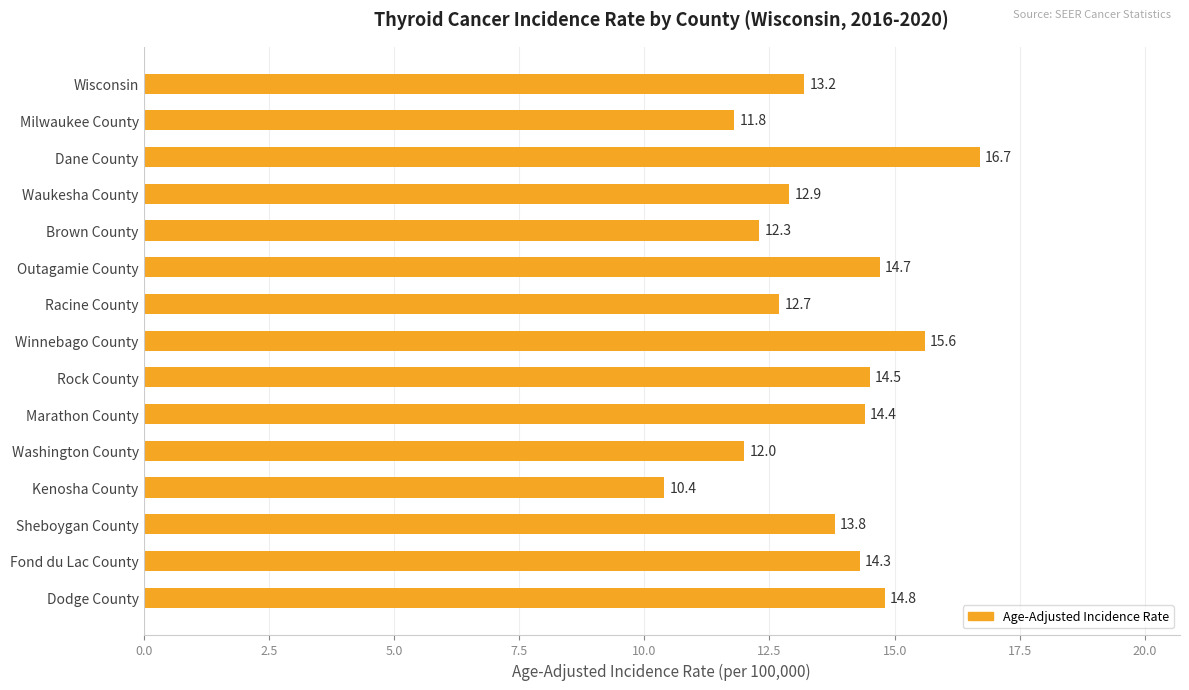

What is the ratio of the value at Racine County to the value at Kenosha County?

1.2